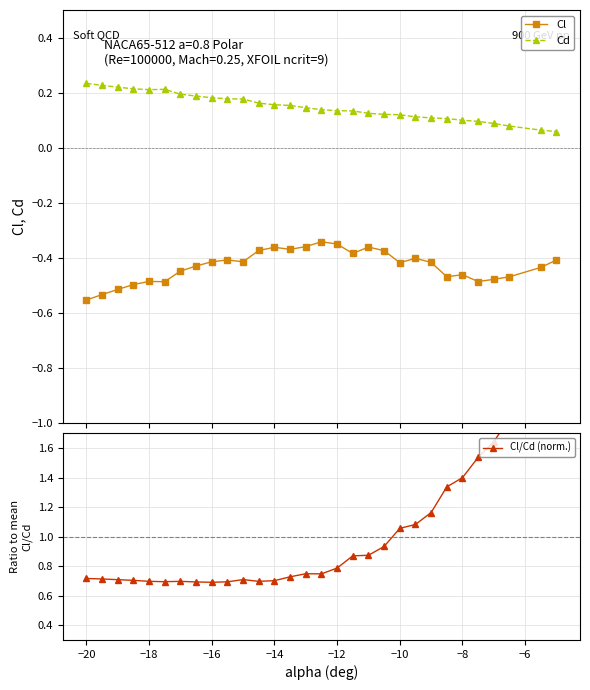

True or false: Cl and Cd intersect in this chart.

False